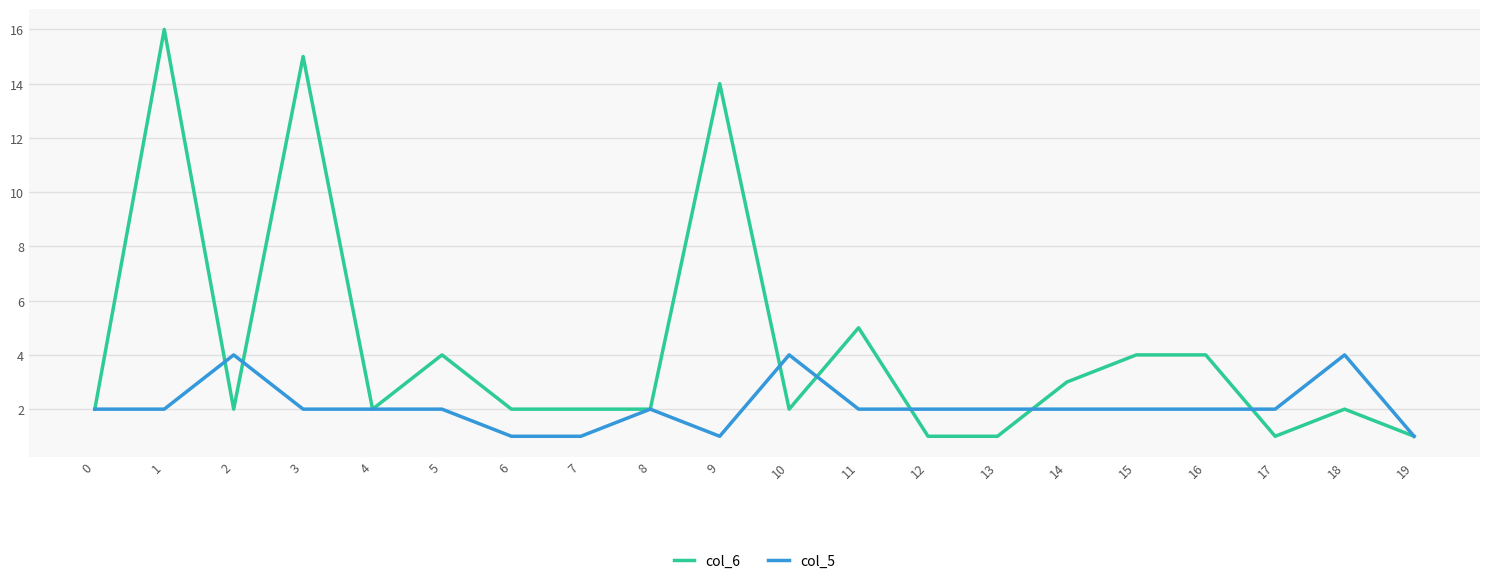

Between 1 and 8, which series saw the biggest shift?

col_6